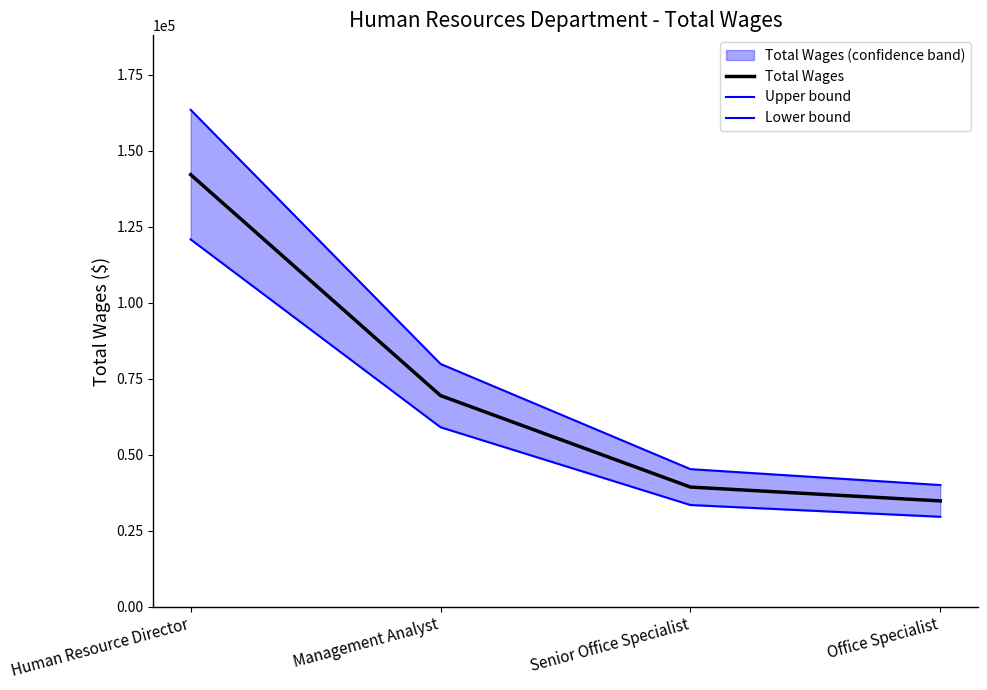

List the series in order of their overall mean, lowest first.

Lower bound, Total Wages, Upper bound